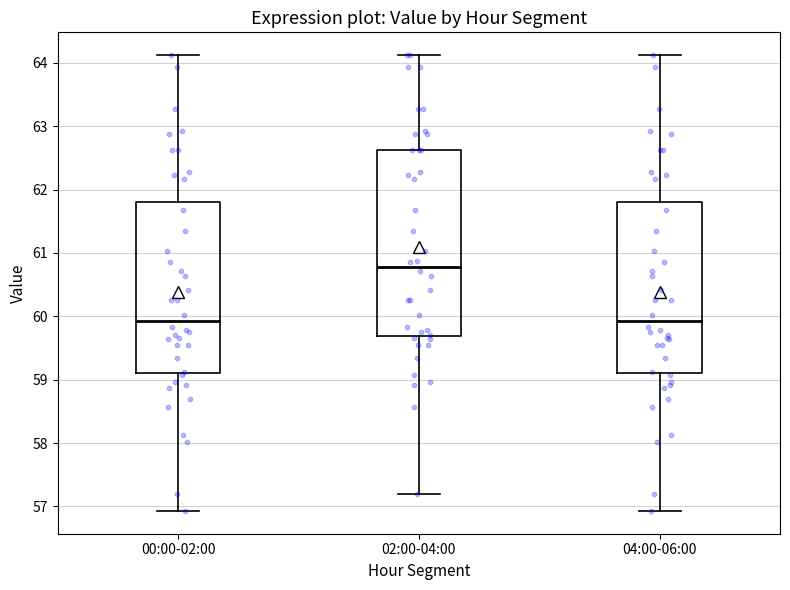

Reading left to right, read every box against the y-axis: the position of its median line, the range the box covers, and the ends of its whiskers. The values are not printed on the chart, so give them approximately, as read against the axis.

00:00-02:00: median 59.9, box 59.1 to 61.8, whiskers 56.9 to 64.1
02:00-04:00: median 60.8, box 59.7 to 62.6, whiskers 57.2 to 64.1
04:00-06:00: median 59.9, box 59.1 to 61.8, whiskers 56.9 to 64.1